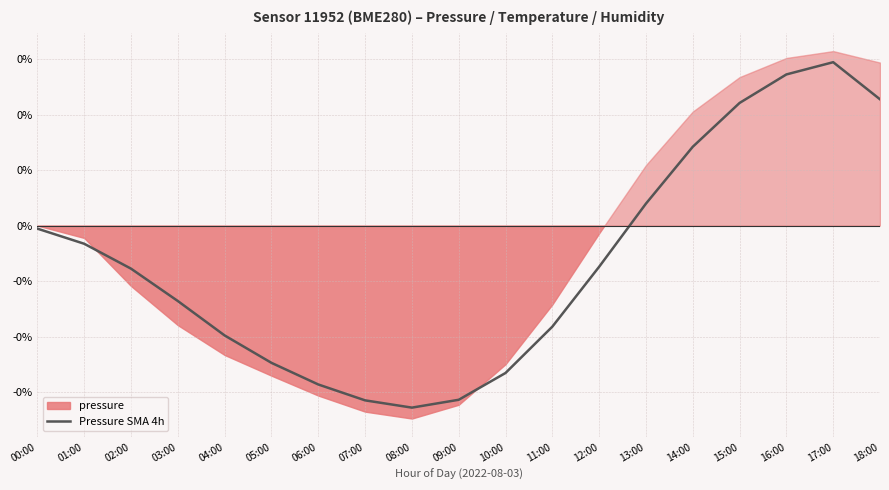

How many points are higher than both their immediate neighbors (excluding endpoints)?

1